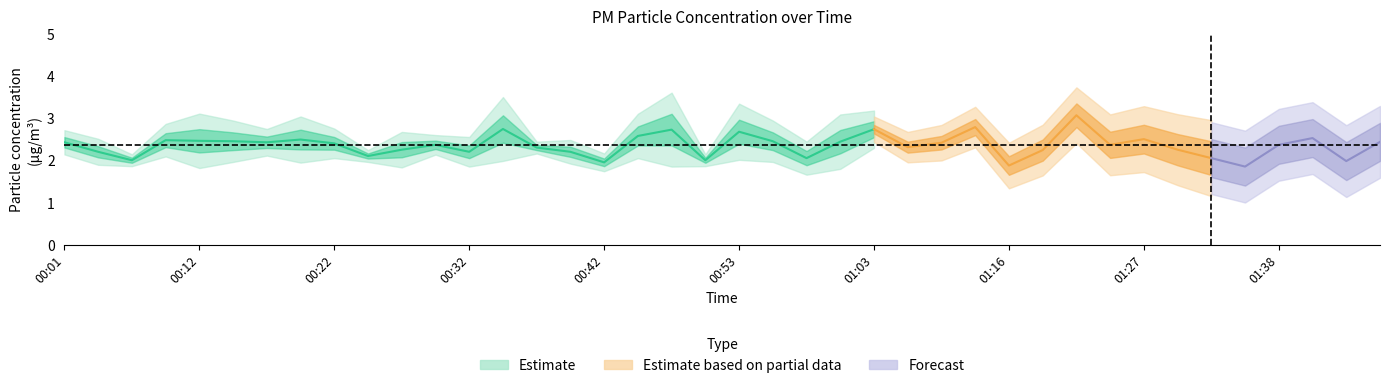

True or false: P2 has more than 0 points higher than both neighbors.

True